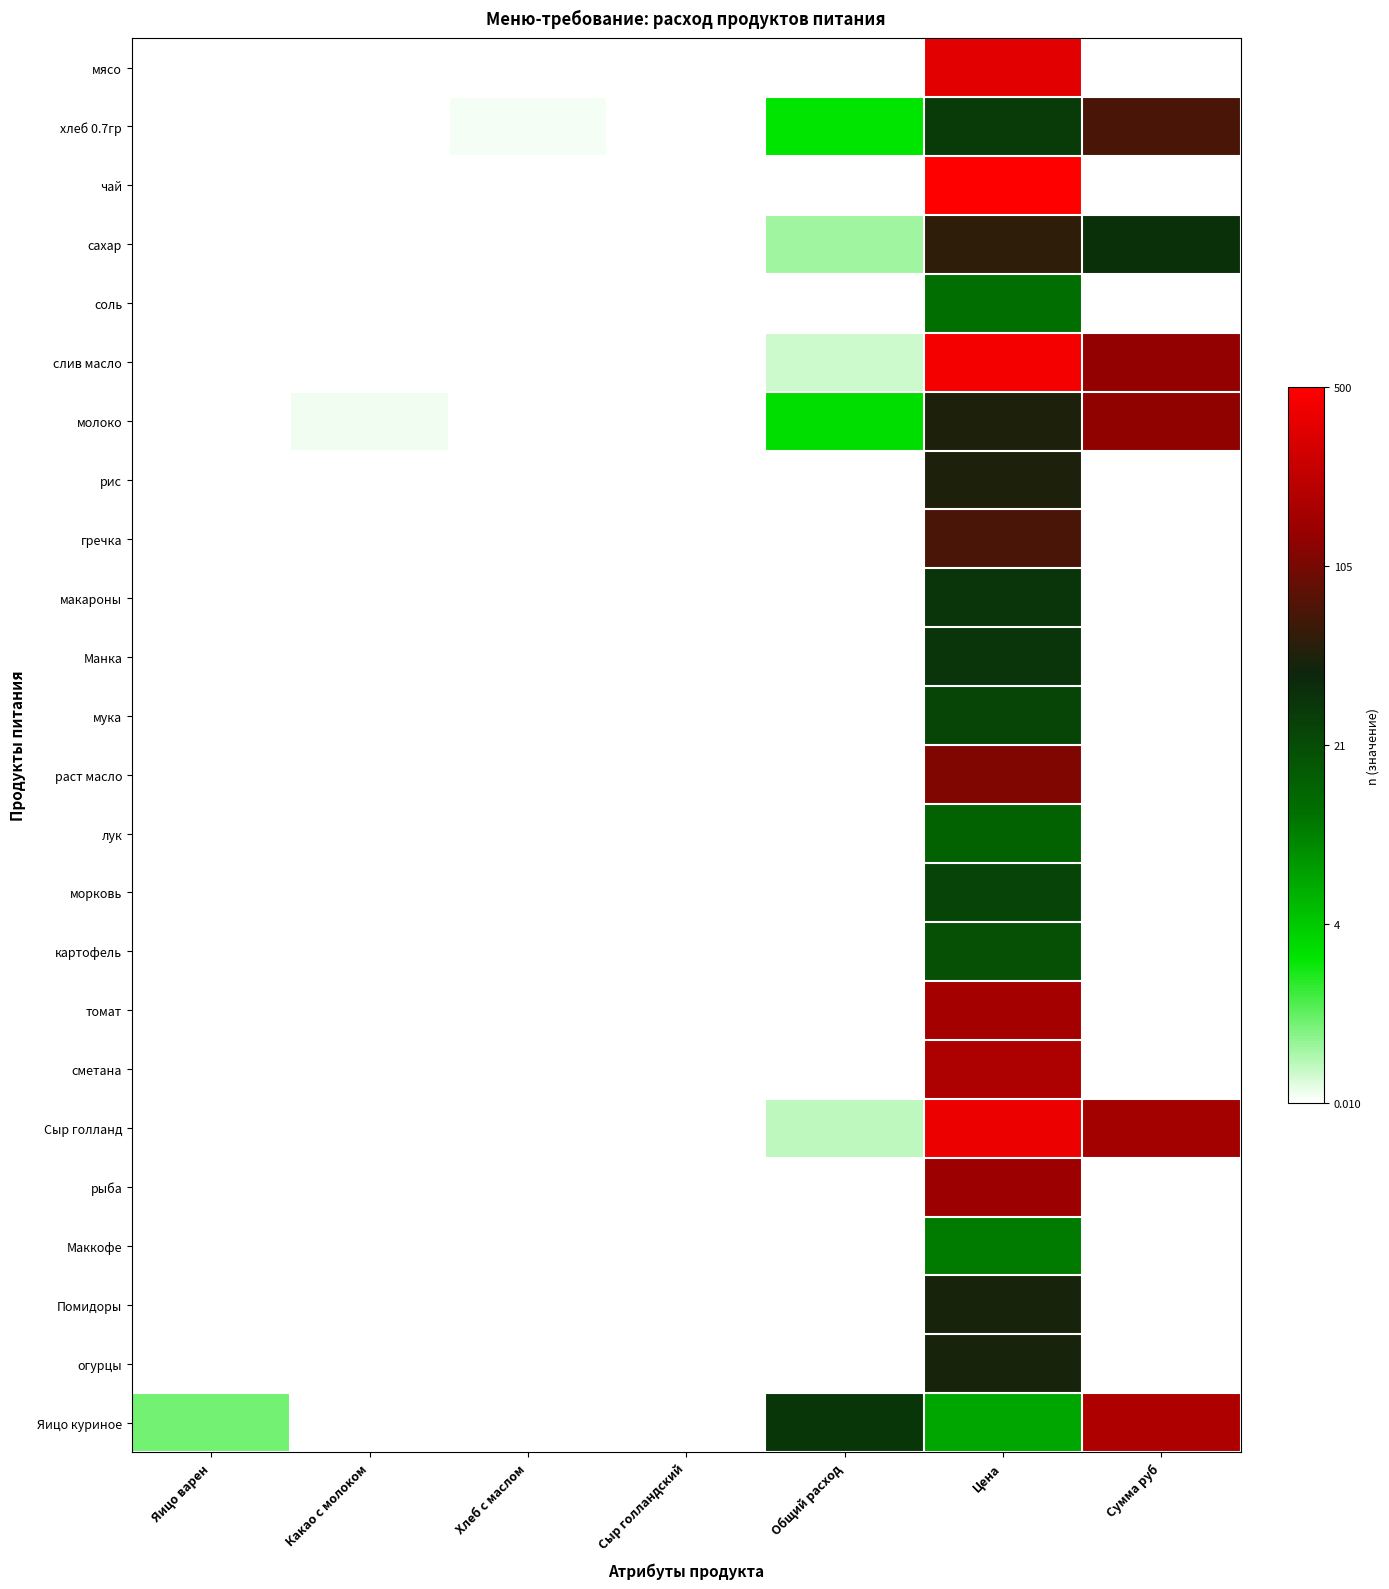

At which category does the chart reach its peak across all series?

Цена